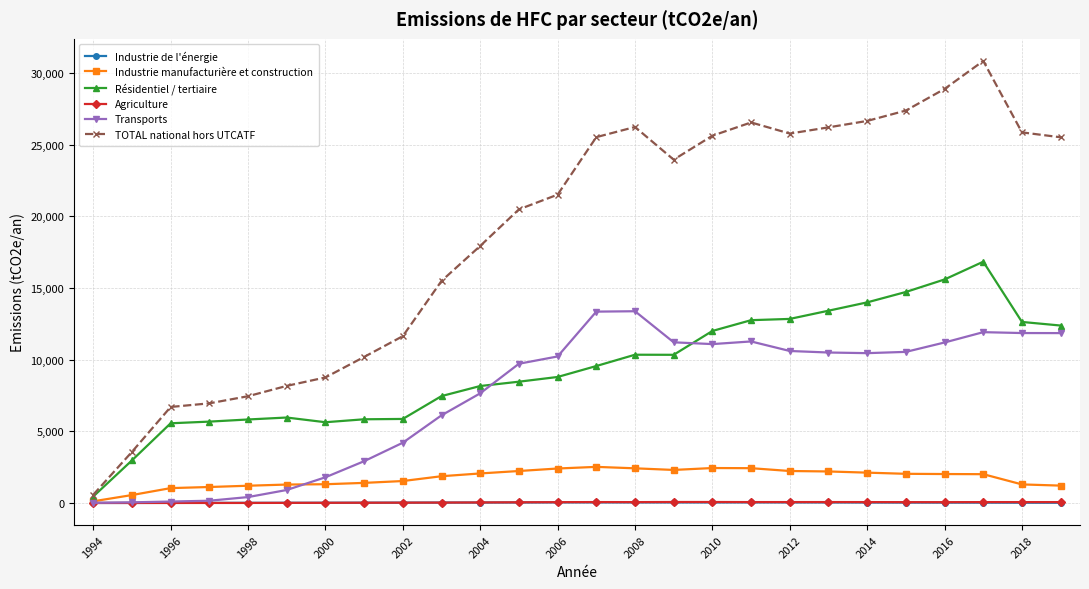

What is the maximum value for Industrie manufacturière et construction?

2517.8